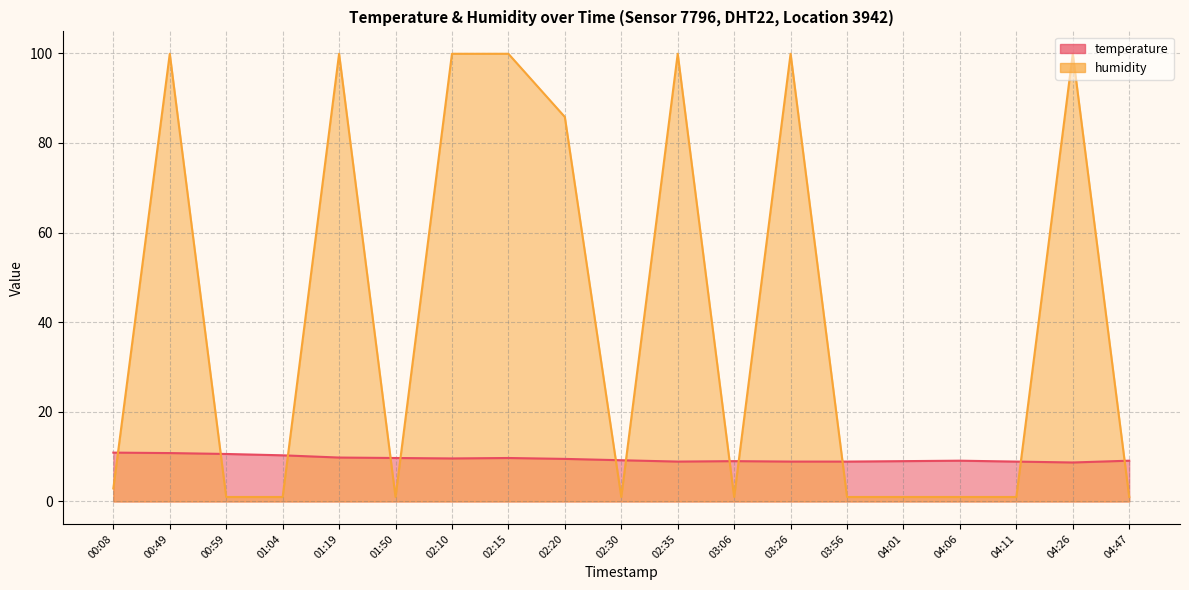

True or false: temperature and humidity intersect in this chart.

True